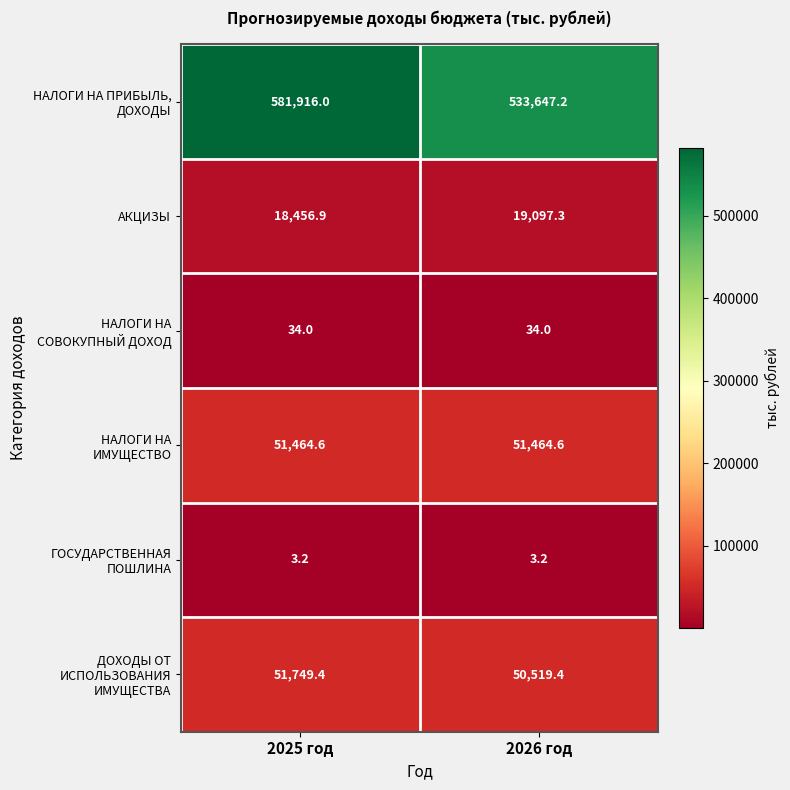

What is the sum of the АКЦИЗЫ values at 2025 год and 2026 год?

37554.2